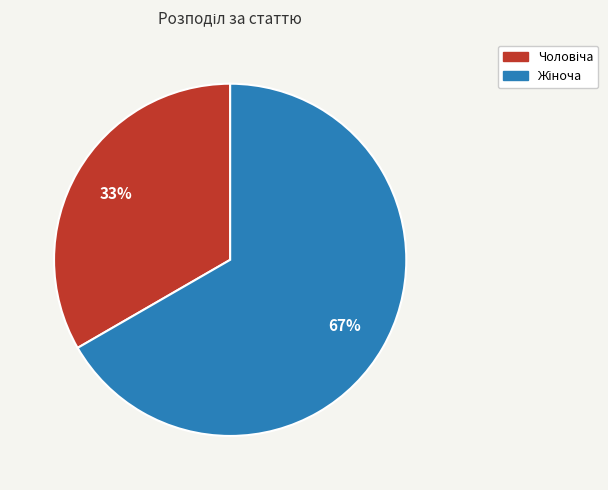

Is there any slice that represents more than half of the pie?

Yes